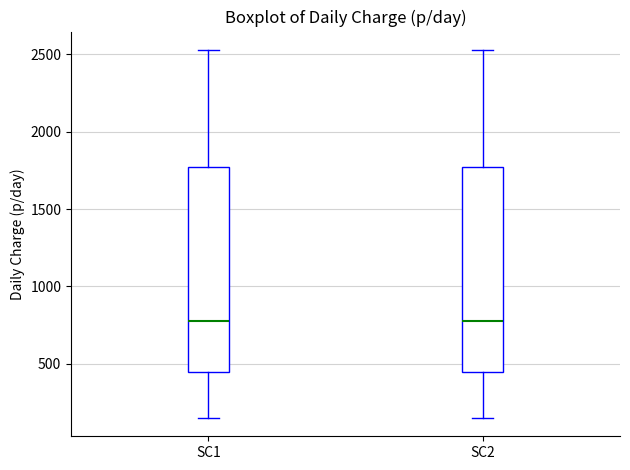

Reading left to right, read every box against the y-axis: the position of its median line, the range the box covers, and the ends of its whiskers. The values are not printed on the chart, so give them approximately, as read against the axis.

SC1: median 750, box 450 to 1750, whiskers 150 to 2550
SC2: median 750, box 450 to 1750, whiskers 150 to 2550